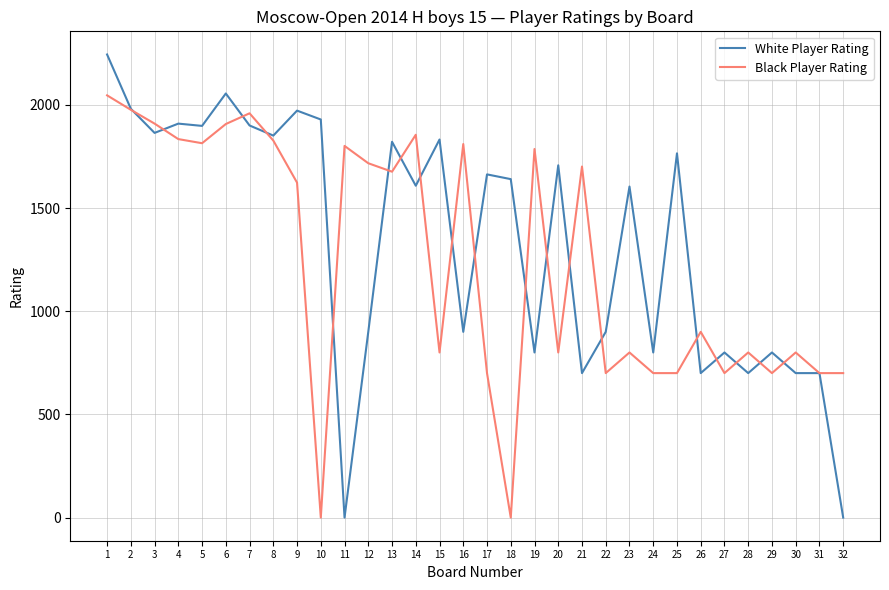

Which category has the highest value across all series?

1